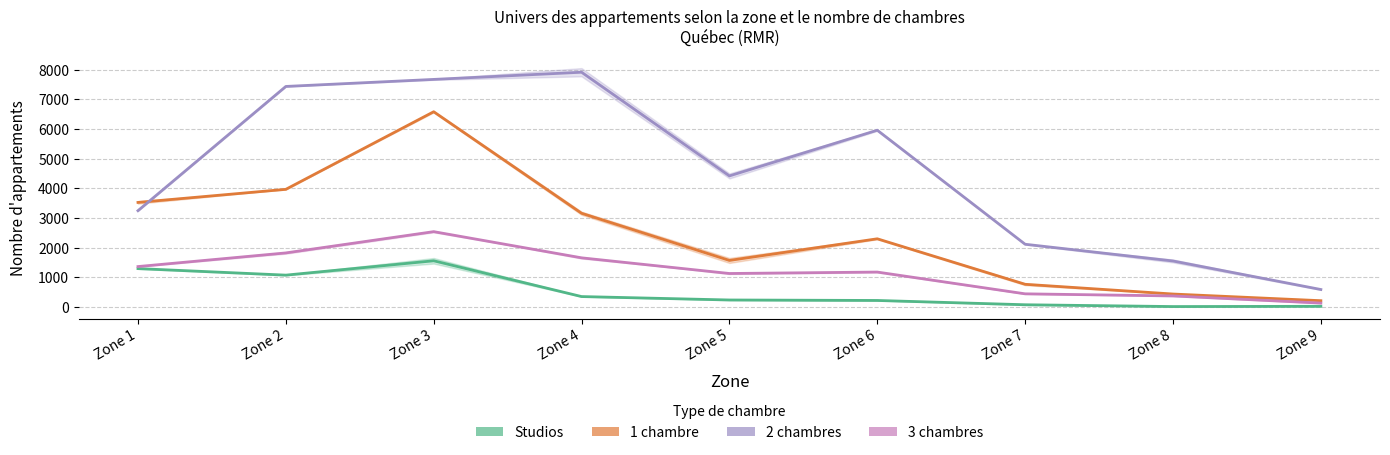

Which series changed the most between Zone 3 and Zone 7?

1 chambre